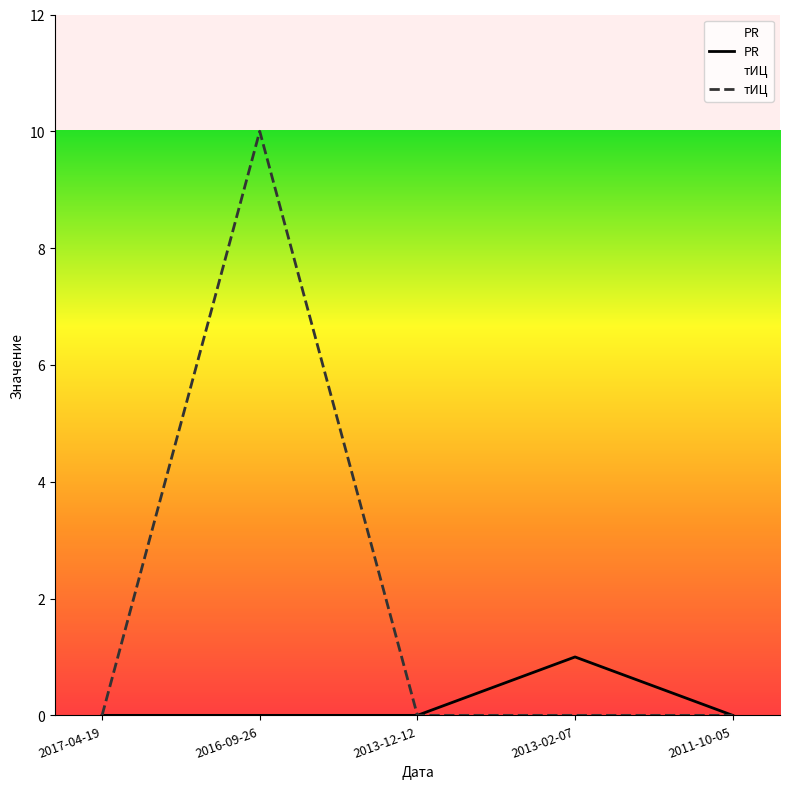

How many data points does each series have?

5